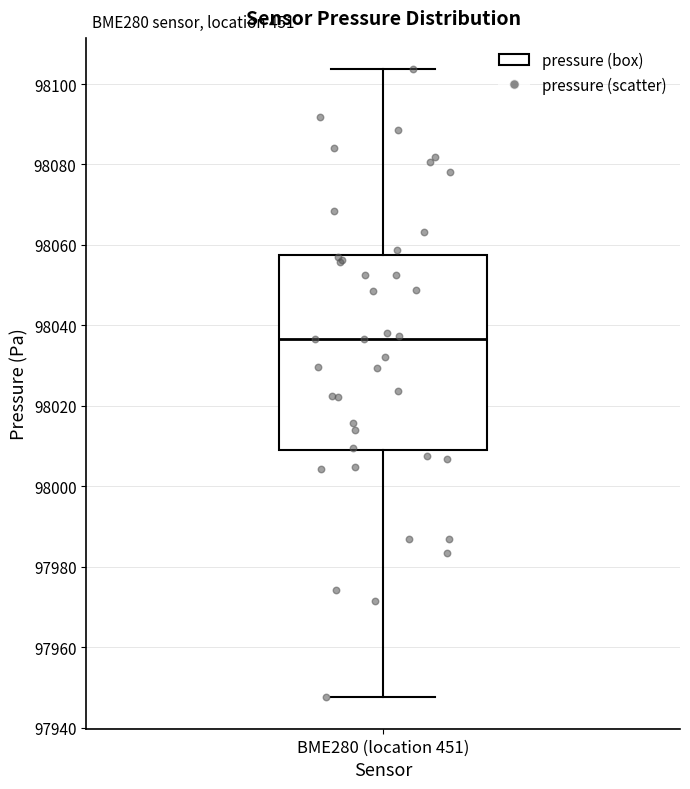

Read this box plot against the y-axis: the position of the median line, the range covered by the box, and the ends of both whiskers. The values are not printed on the chart, so give them approximately, as read against the axis.

median 98036, box 98008 to 98058, whiskers 97948 to 98104